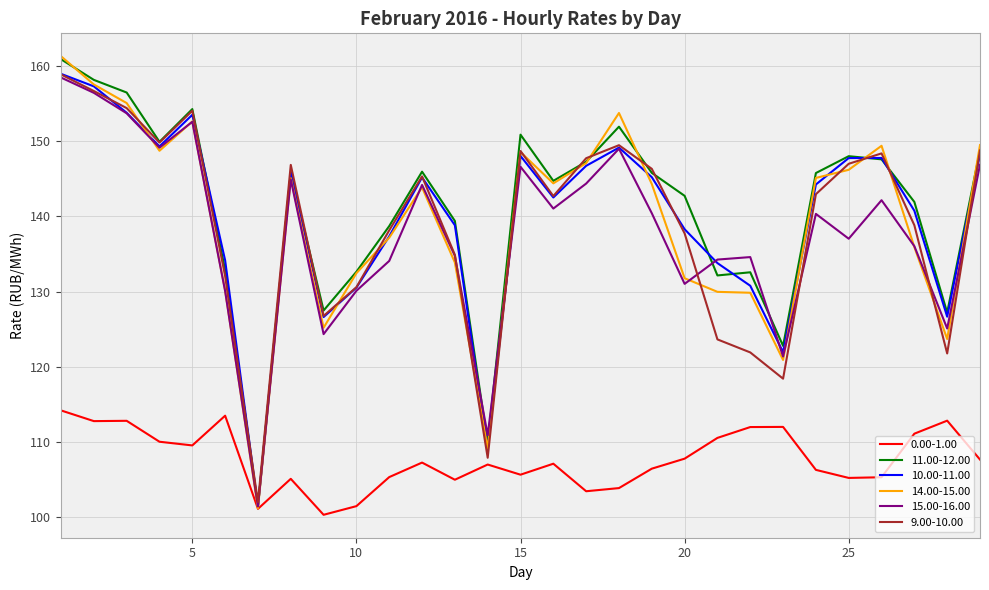

What is the minimum value shown in the chart?

100.3